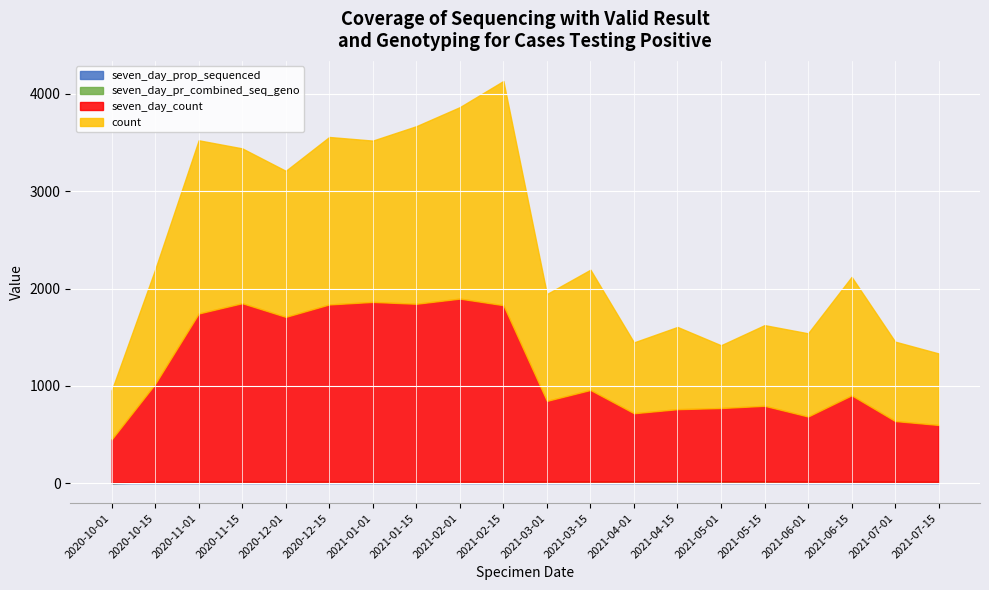

The value of count at 2020-10-01 is 704.7. True or false?

False